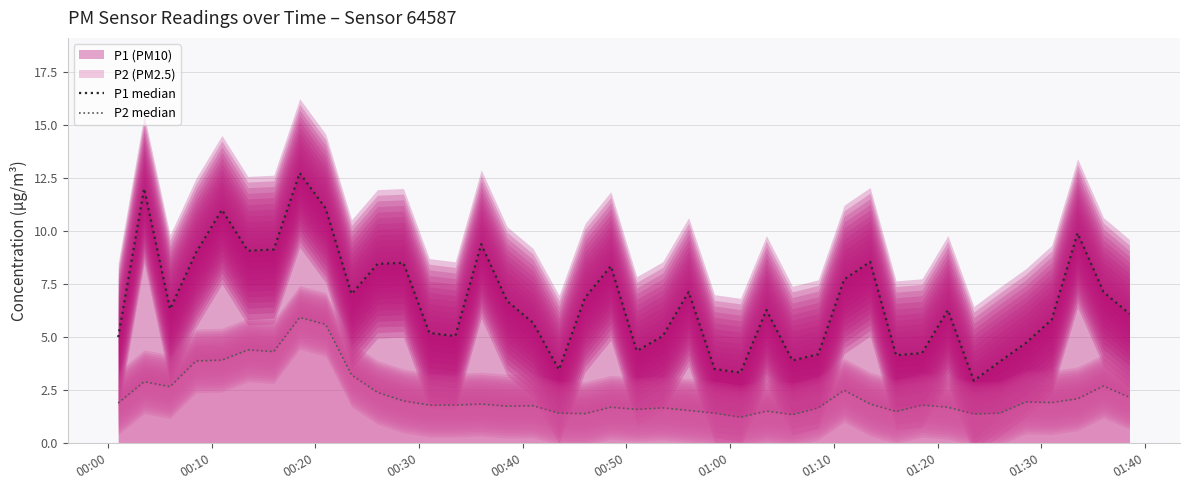

Which series has the largest total across all categories?

P1 median